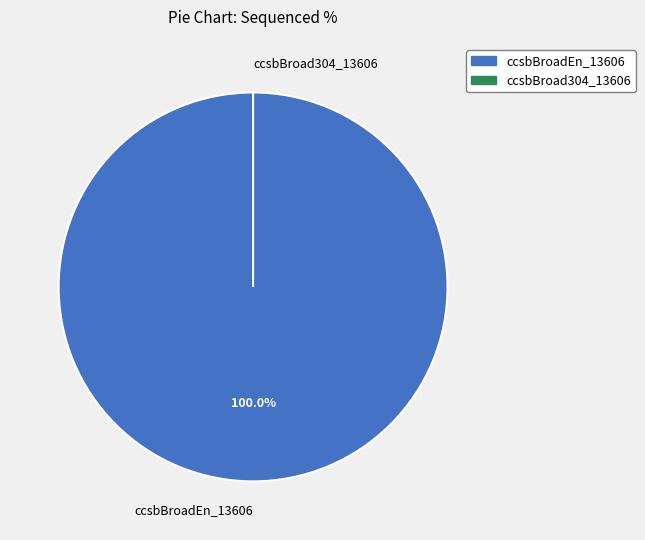

True or false: ccsbBroadEn_13606 accounts for 100% of the total.

True